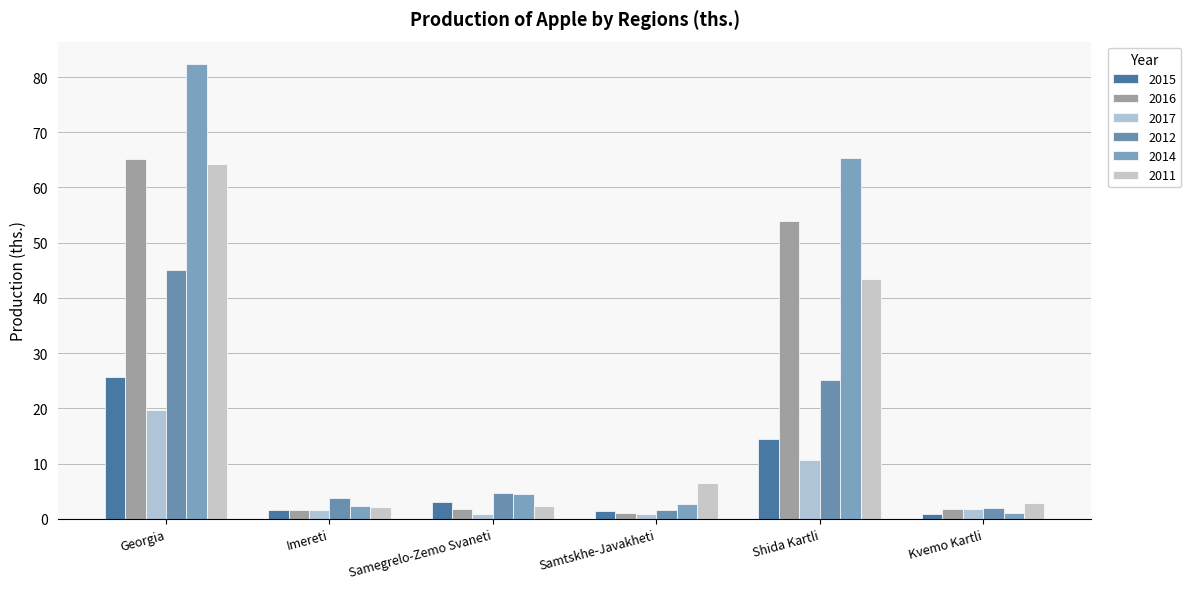

How many data points does each series have?

6